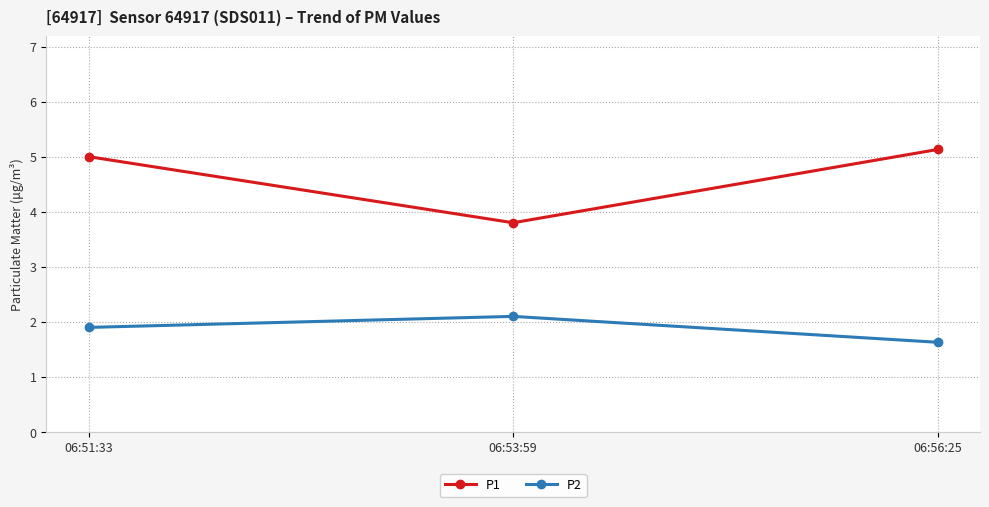

What is the maximum value shown in the chart?

5.1